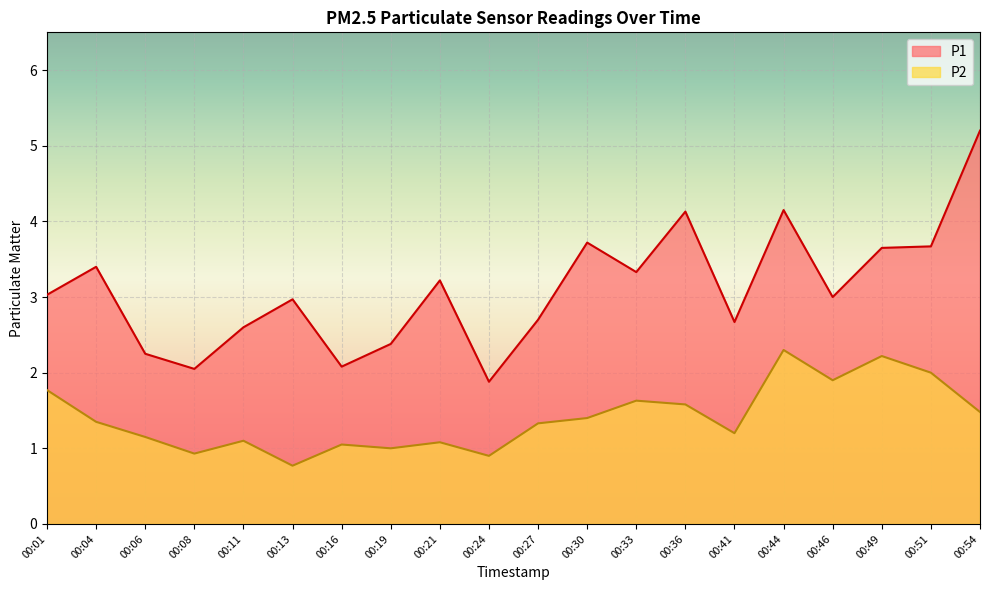

Reading right to left, list all the values displayed in this chart.

P1: 5.2	3.7	3.6	3.0	4.2	2.7	4.1	3.3	3.7	2.7	1.9	3.2	2.4	2.1	3.0	2.6	2.0	2.2	3.4	3.0
P2: 1.5	2.0	2.2	1.9	2.3	1.2	1.6	1.6	1.4	1.3	0.9	1.1	1.0	1.1	0.8	1.1	0.9	1.1	1.4	1.8